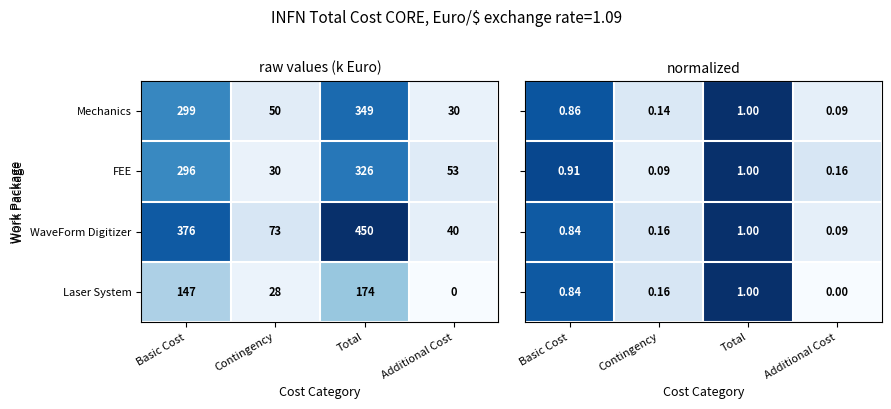

At which category does the chart reach its peak across all series?

Total